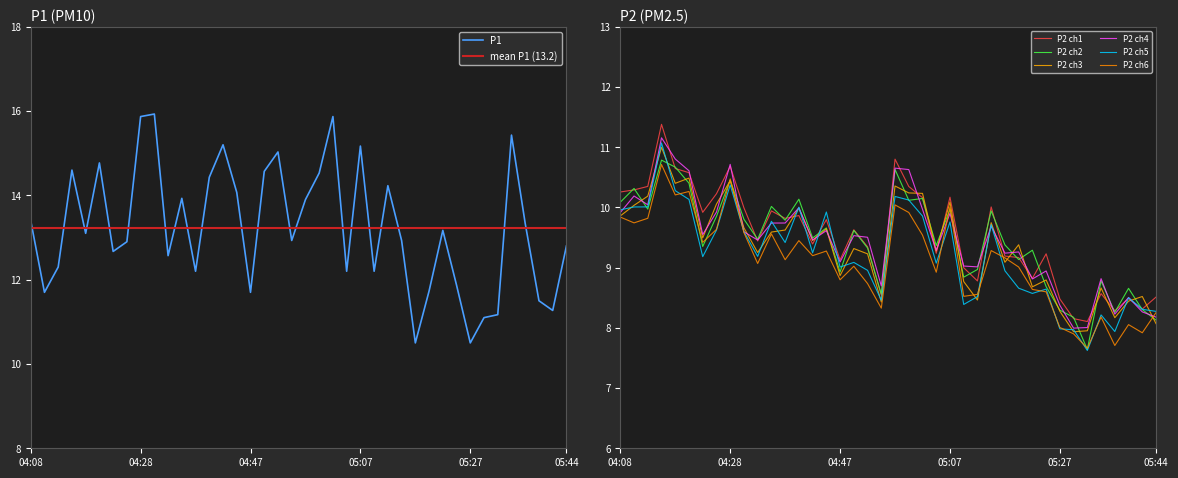

Read the P2 value at 04:50.

9.1